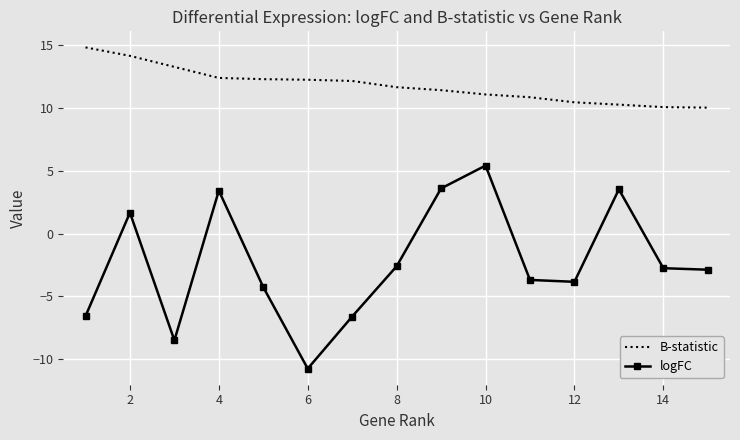

True or false: logFC and B-statistic cross at least once.

False